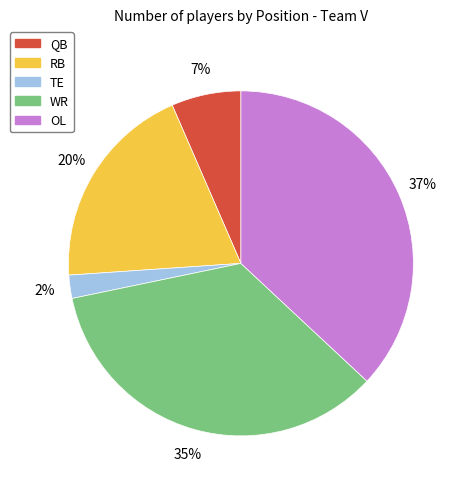

Do QB and WR together represent more than half of the pie?

No